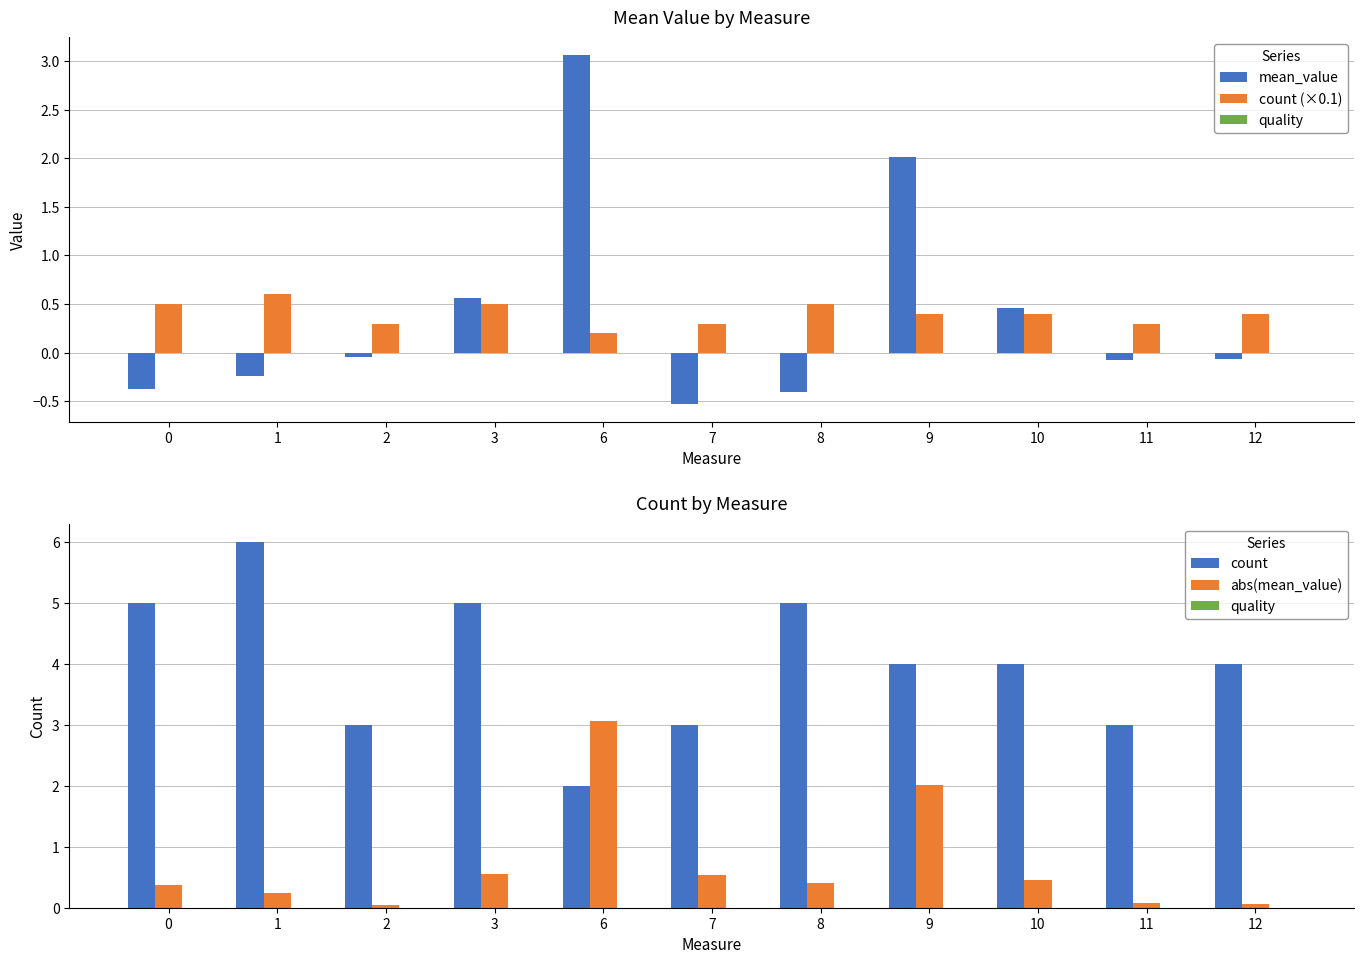

Reading left to right, what are all the values shown in this chart?

mean_value: 0=-0.4	1=-0.2	2=-0.0	3=0.6	6=3.1	7=-0.5	8=-0.4	9=2.0	10=0.5	11=-0.1	12=-0.1
count (×0.1): 0=0.5	1=0.6	2=0.3	3=0.5	6=0.2	7=0.3	8=0.5	9=0.4	10=0.4	11=0.3	12=0.4
quality: 0=0.0	1=0.0	2=0.0	3=0.0	6=0.0	7=0.0	8=0.0	9=0.0	10=0.0	11=0.0	12=0.0
count: 0=5.0	1=6.0	2=3.0	3=5.0	6=2.0	7=3.0	8=5.0	9=4.0	10=4.0	11=3.0	12=4.0
abs(mean_value): 0=0.4	1=0.2	2=0.0	3=0.6	6=3.1	7=0.5	8=0.4	9=2.0	10=0.5	11=0.1	12=0.1